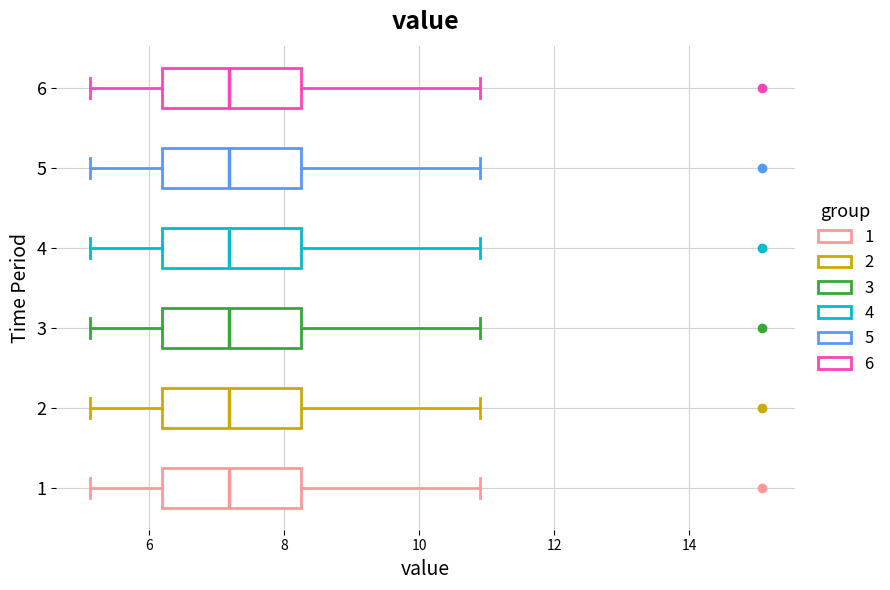

Reading bottom to top, transcribe this box plot: for each box, give where its median line is, the range the box spans, and where its two whiskers end, as read against the x-axis. The values are not printed on the chart, so give them approximately, as read against the axis.

1: median 7.2, box 6.2 to 8.2, whiskers 5.2 to 11.0
2: median 7.2, box 6.2 to 8.2, whiskers 5.2 to 11.0
3: median 7.2, box 6.2 to 8.2, whiskers 5.2 to 11.0
4: median 7.2, box 6.2 to 8.2, whiskers 5.2 to 11.0
5: median 7.2, box 6.2 to 8.2, whiskers 5.2 to 11.0
6: median 7.2, box 6.2 to 8.2, whiskers 5.2 to 11.0